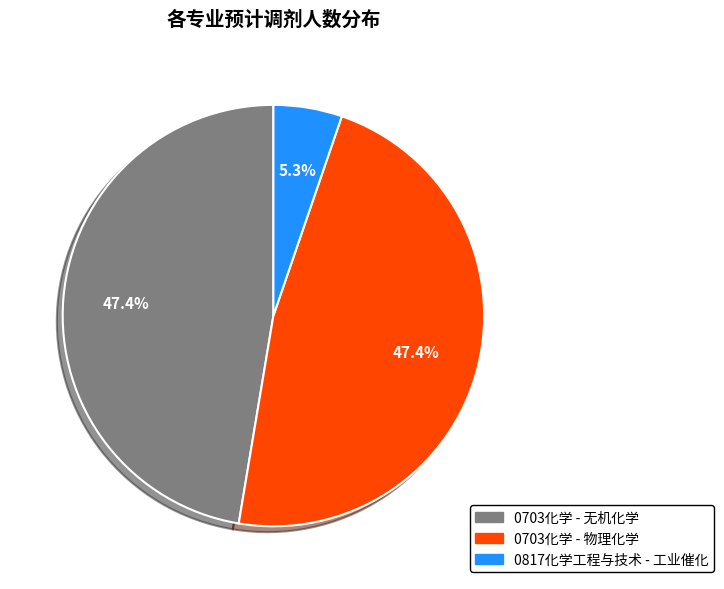

Does 0703化学 - 物理化学 represent more than half of the total?

No